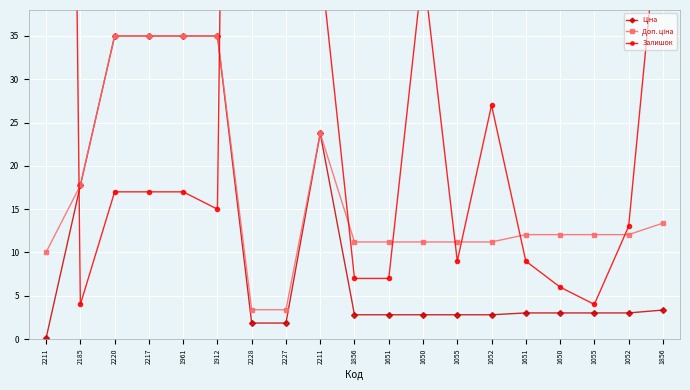

Which series has the widest spread of values?

Залишок